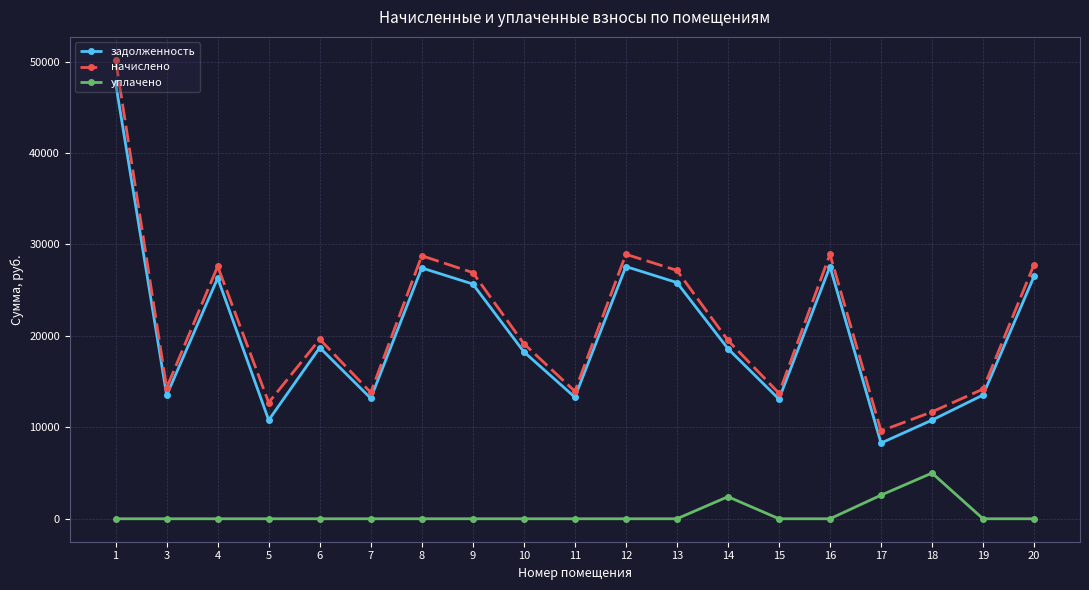

The уплачено series shows 0.0 at 11. True or false?

True